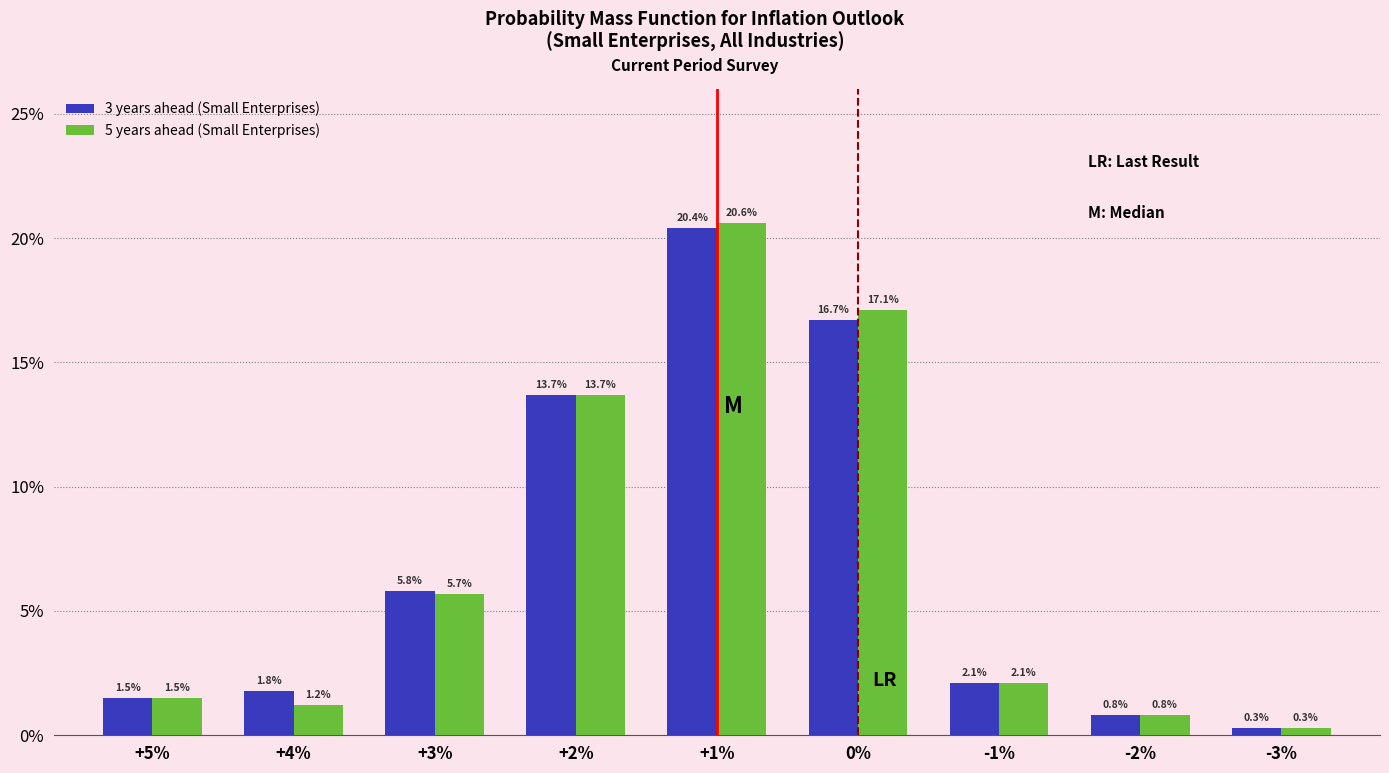

Reading right to left, transcribe all the data shown in this chart.

3 years ahead (Small Enterprises): -3%=0.3	-2%=0.8	-1%=2.1	0%=16.7	+1%=20.4	+2%=13.7	+3%=5.8	+4%=1.8	+5%=1.5
5 years ahead (Small Enterprises): -3%=0.3	-2%=0.8	-1%=2.1	0%=17.1	+1%=20.6	+2%=13.7	+3%=5.7	+4%=1.2	+5%=1.5